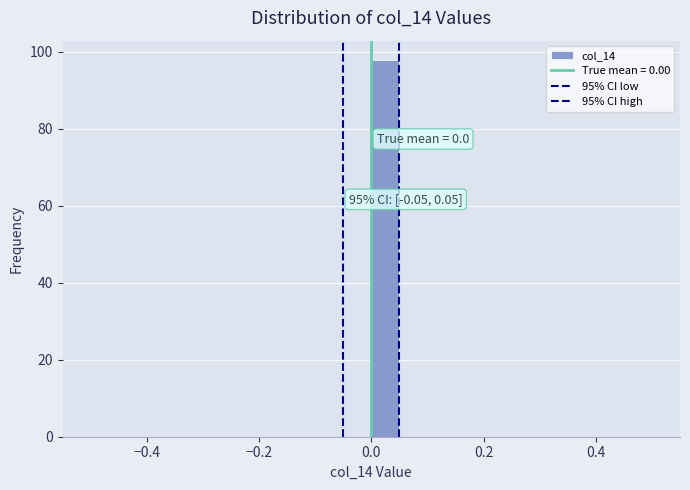

Around what value on the x-axis is the tallest bar? Give the approximate position of its centre, as read against the axis.

0.02